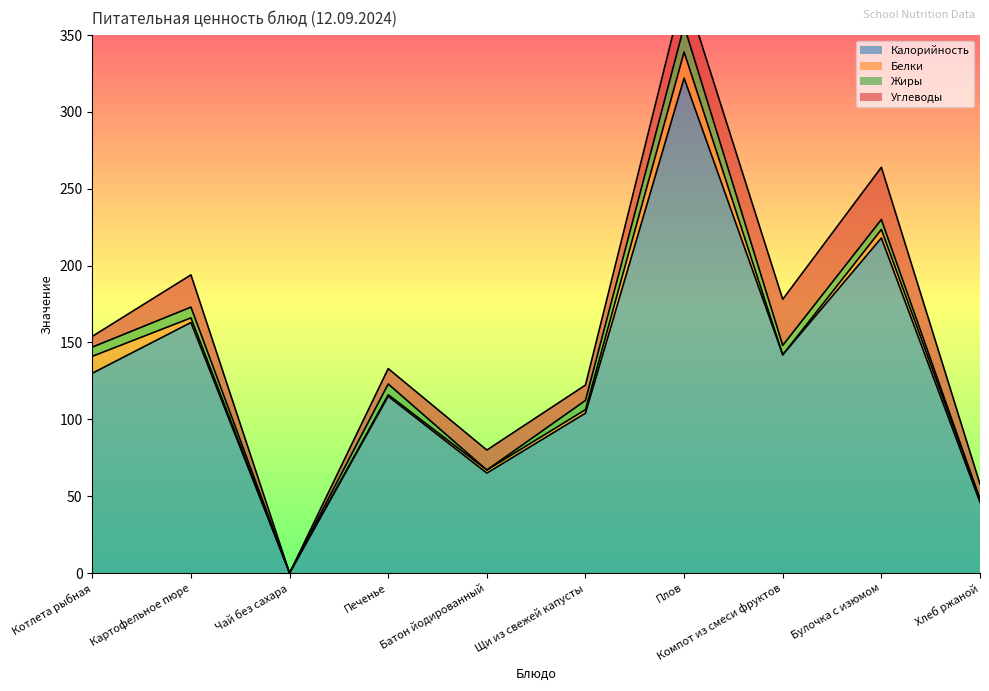

At how many categories does at least one series exceed 168?

2